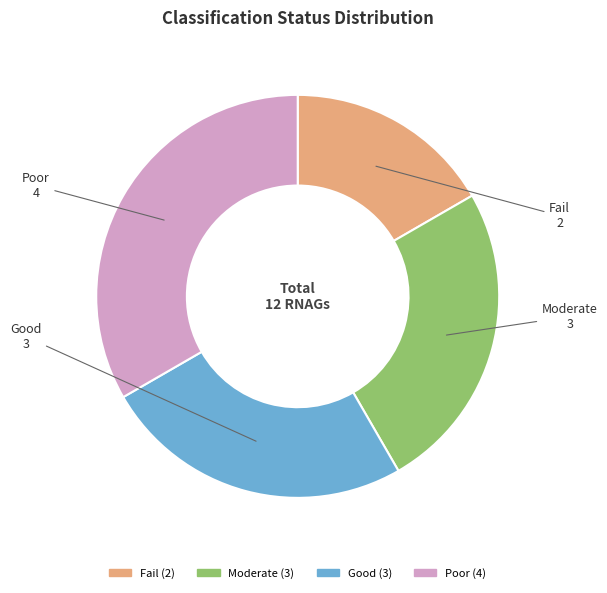

Which category has the smallest portion of the pie?

Fail